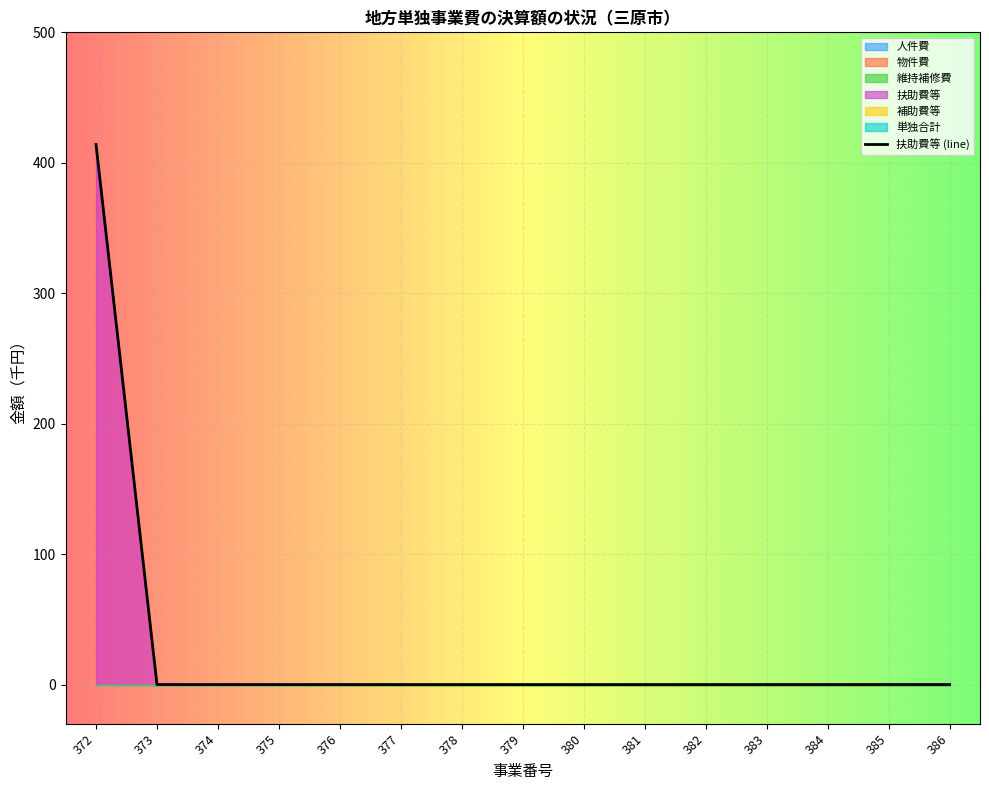

At which category does the chart reach its minimum across all series?

372